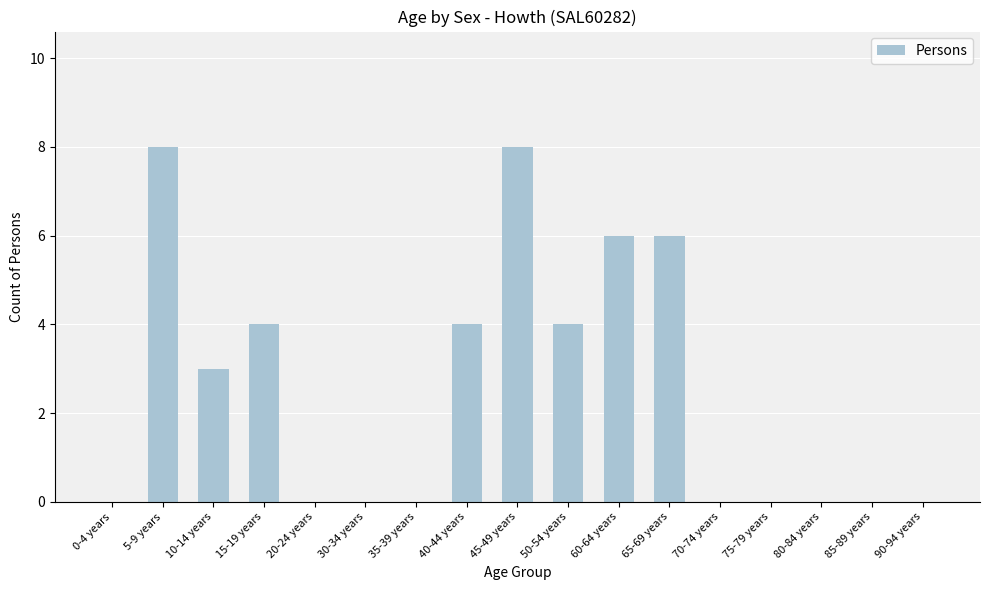

How many series are shown in this chart?

1